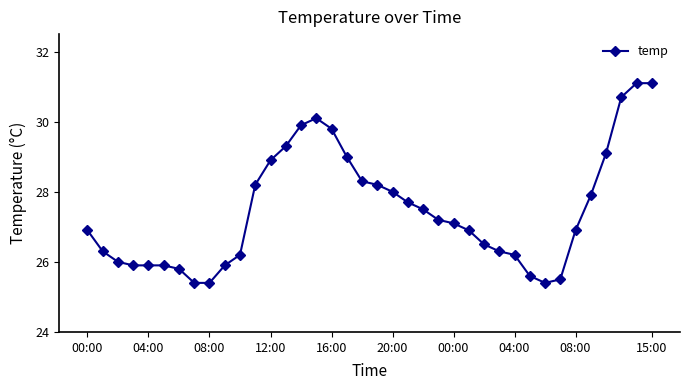

What is the value of the 22nd point from the left?

27.7